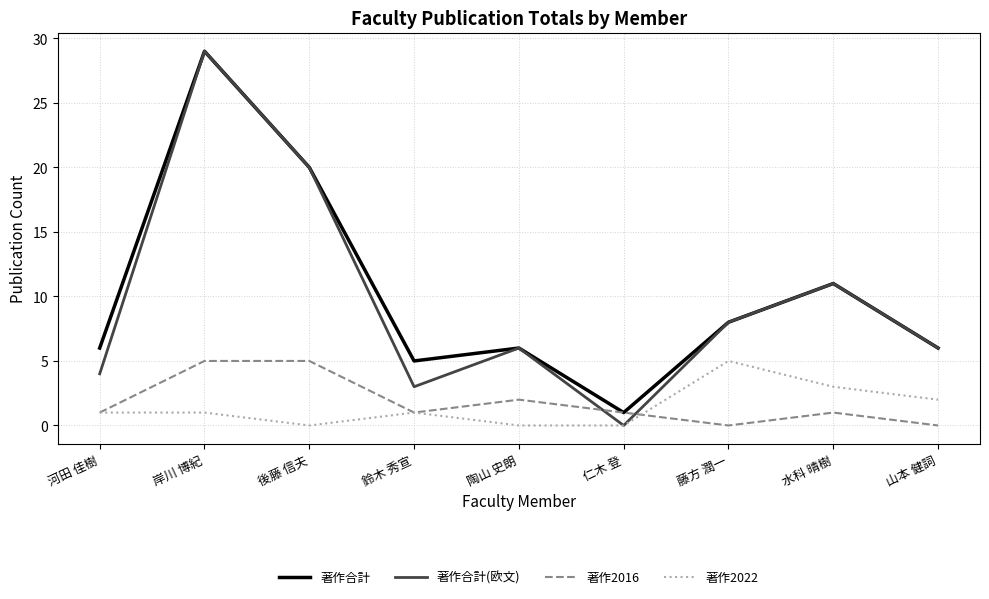

Is it true that 著作2022 equals 3 at 水科 晴樹?

True